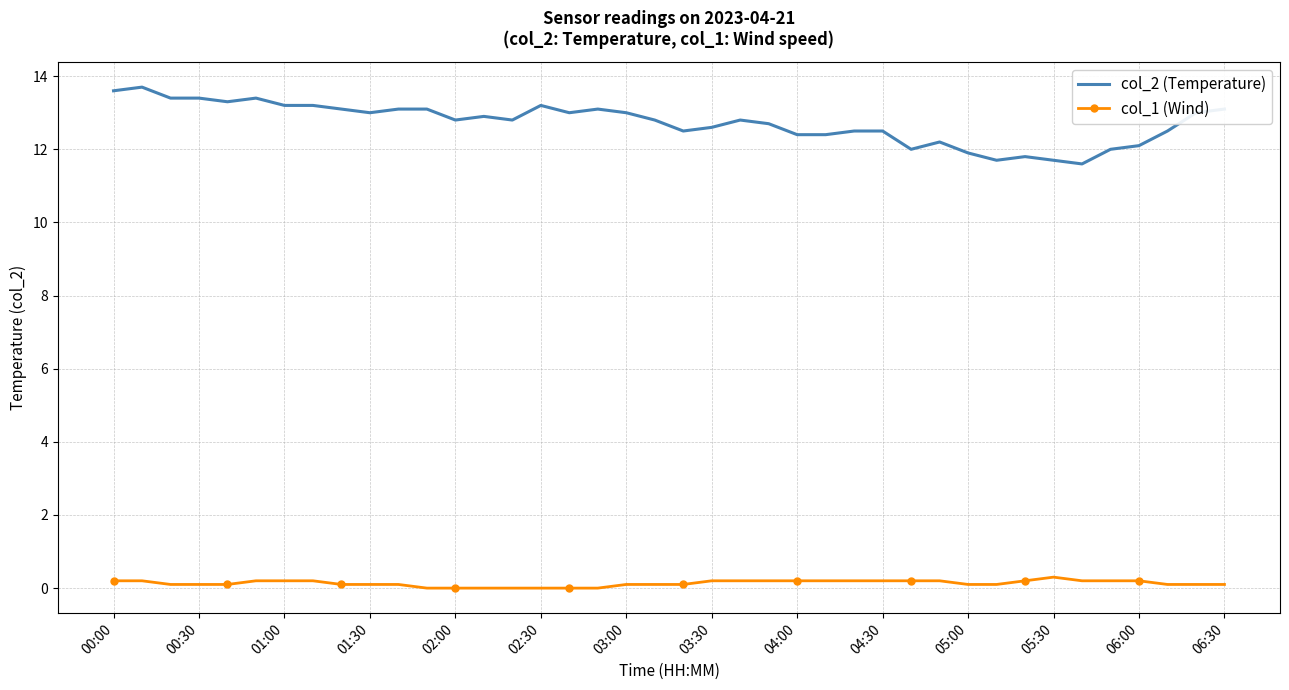

Which series has the widest spread of values?

col_2 (Temperature)